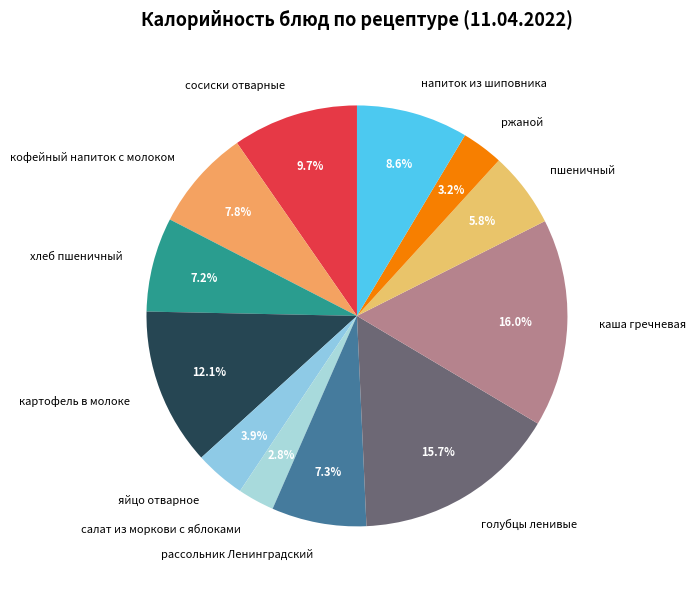

How many slices are in this pie chart?

12